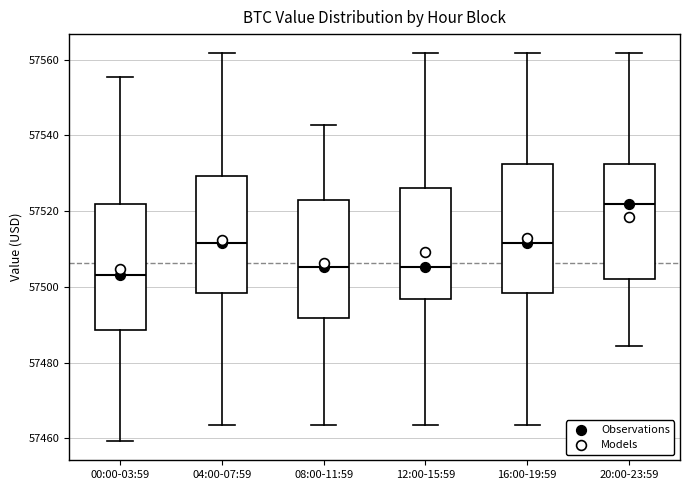

Where does the upper whisker of the box for 04:00-07:59 end on the y-axis? The values are not printed on the chart, so give them approximately, as read against the axis.

57562